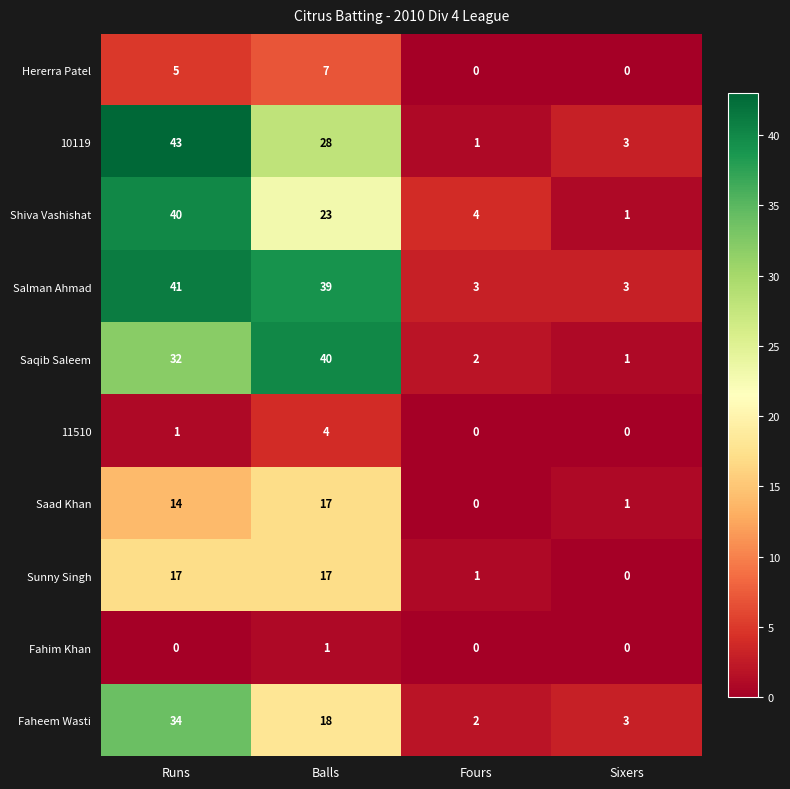

Which series has the largest total across all categories?

Salman Ahmad